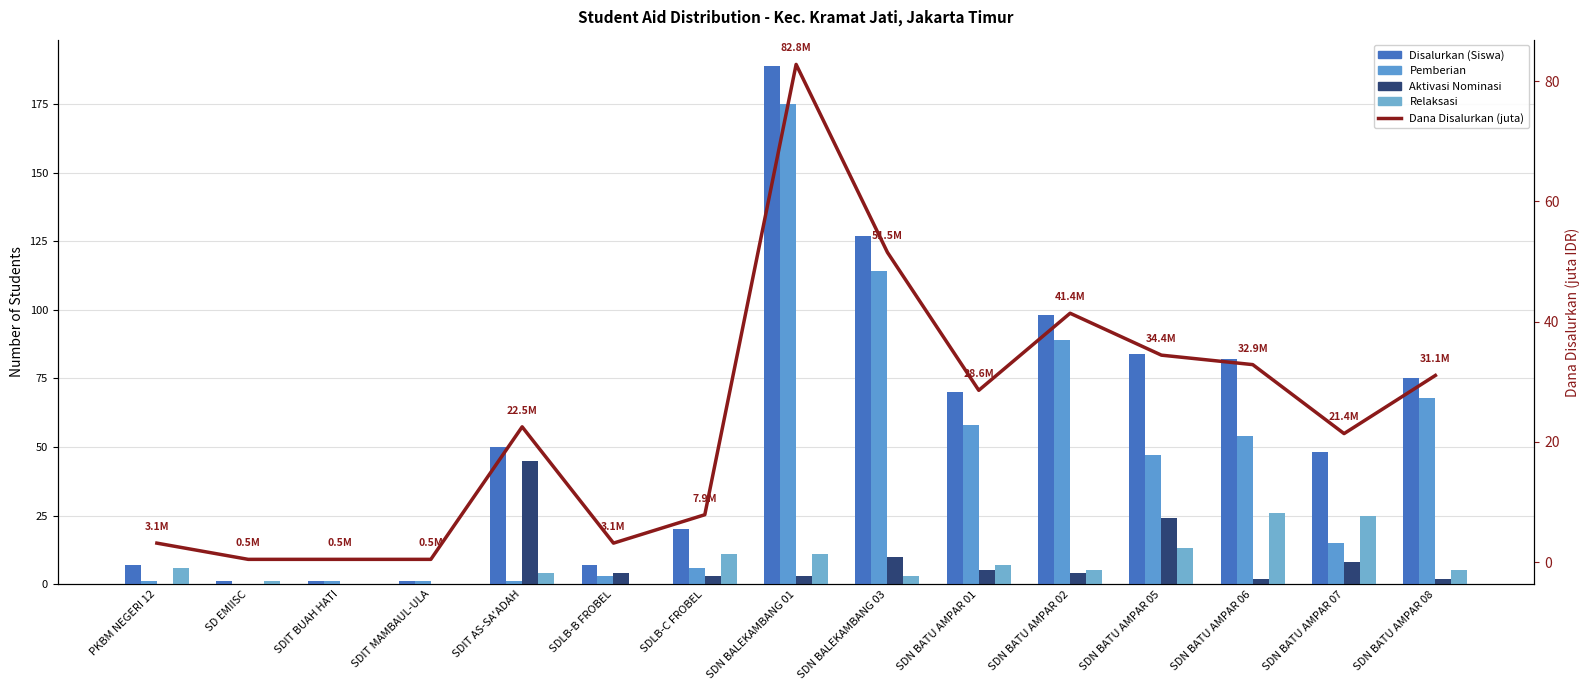

Count the number of data series in this chart.

5